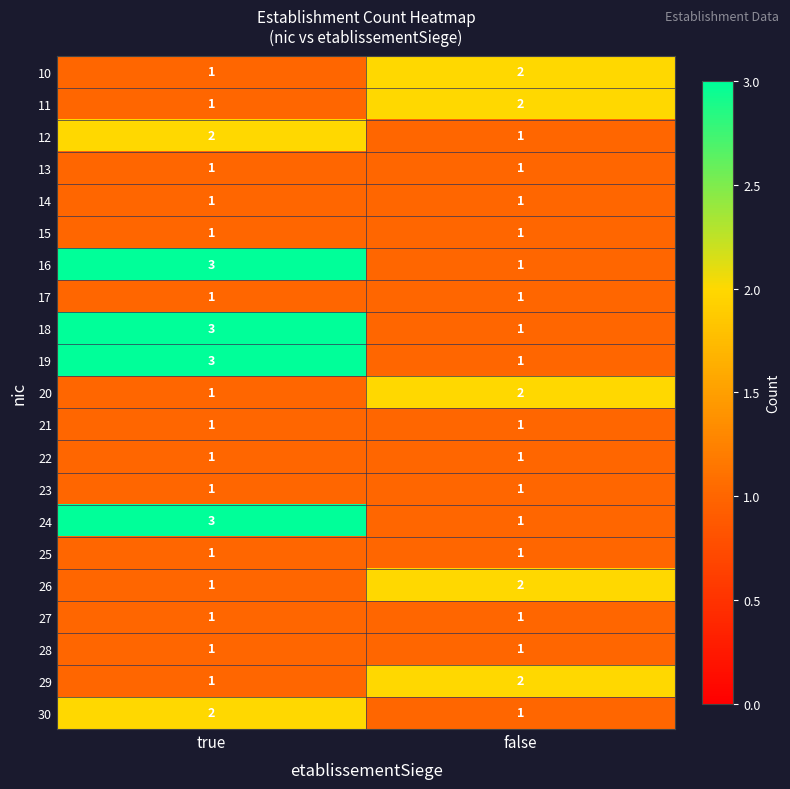

True or false: 21 has a value of 0 at true.

False